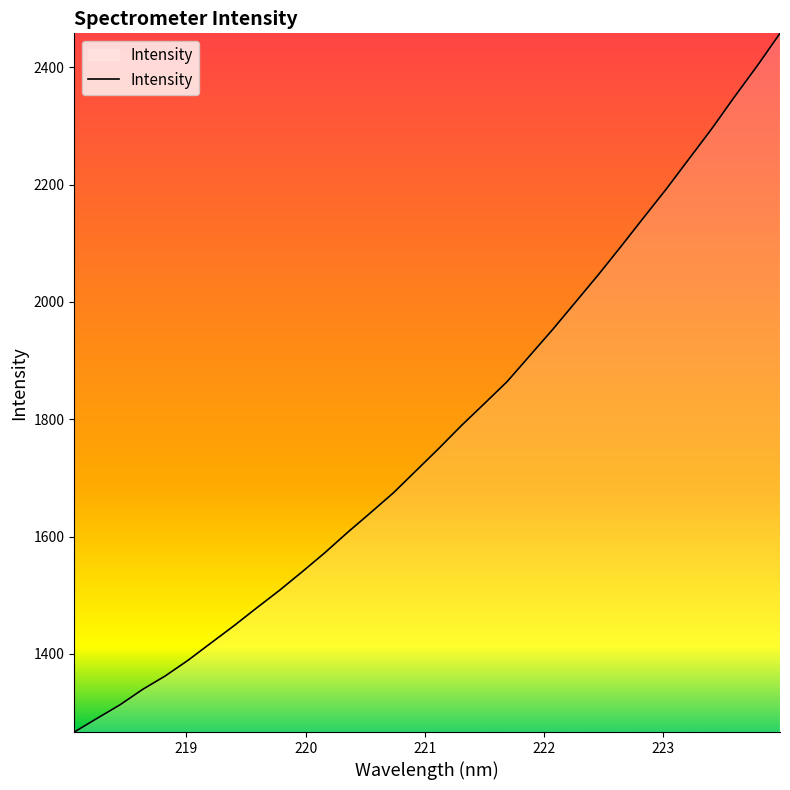

What is the smallest value displayed?

1266.6